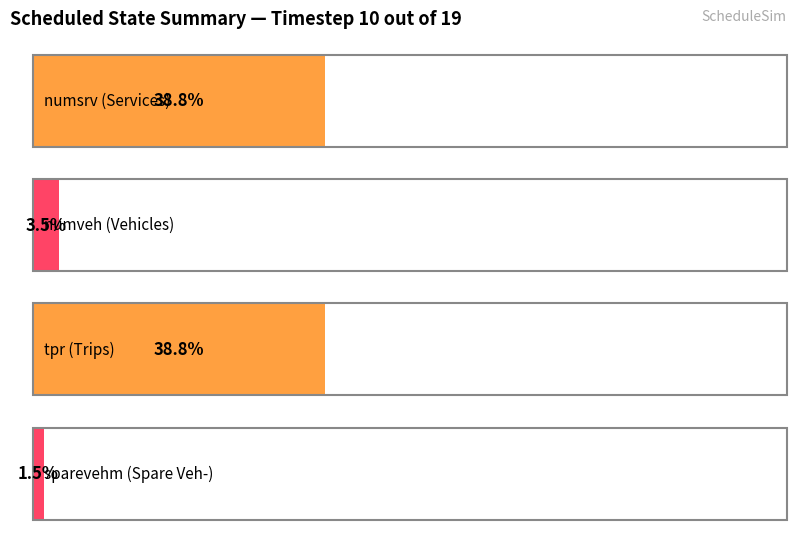

What is the total value across all series at numsrv / tpr?

1399